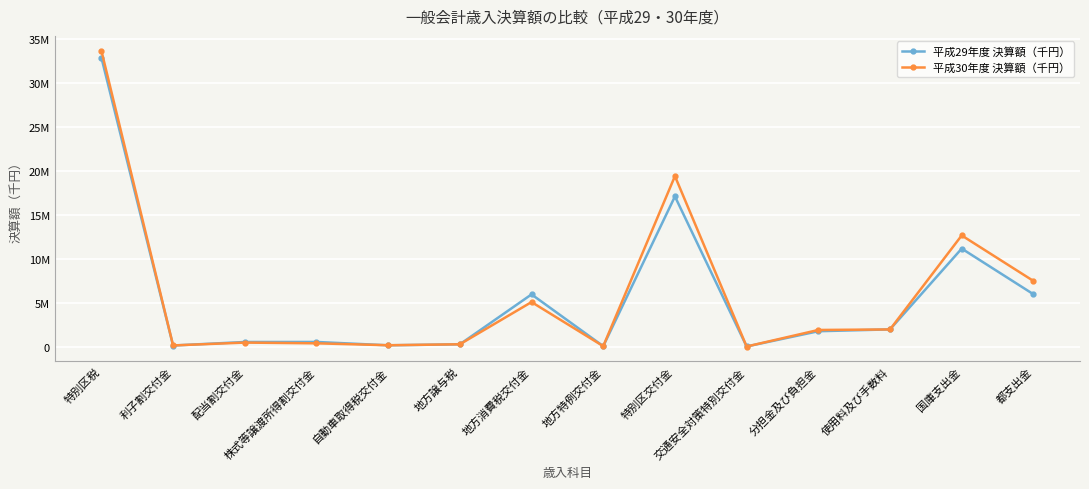

Between which two adjacent categories do 平成29年度 決算額（千円） and 平成30年度 決算額（千円） first intersect?

利子割交付金 and 配当割交付金